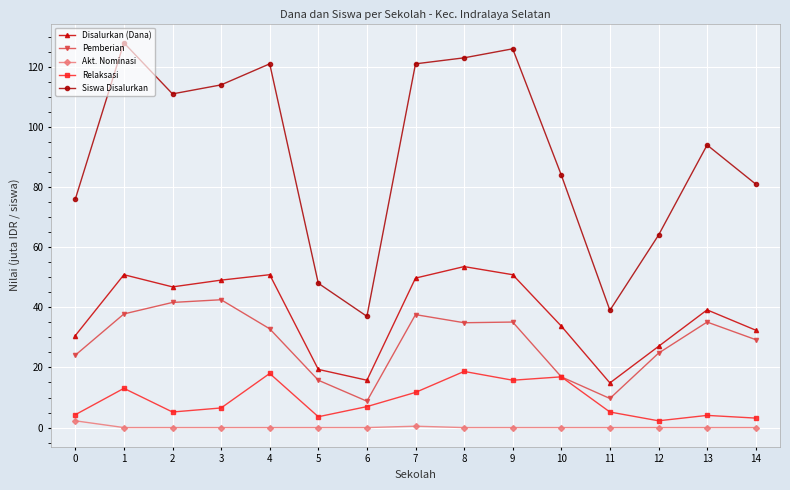

True or false: Pemberian has more than 2 points higher than both neighbors.

True